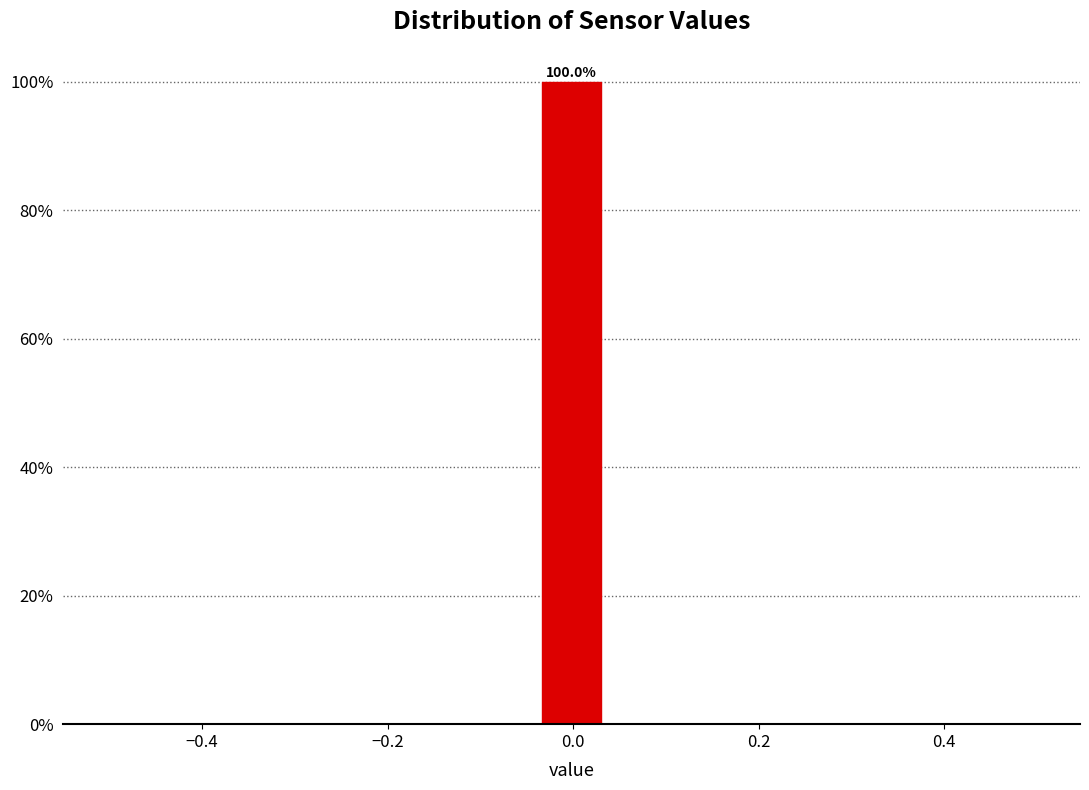

Read against the x-axis, roughly where is the centre of the tallest bar?

0.00